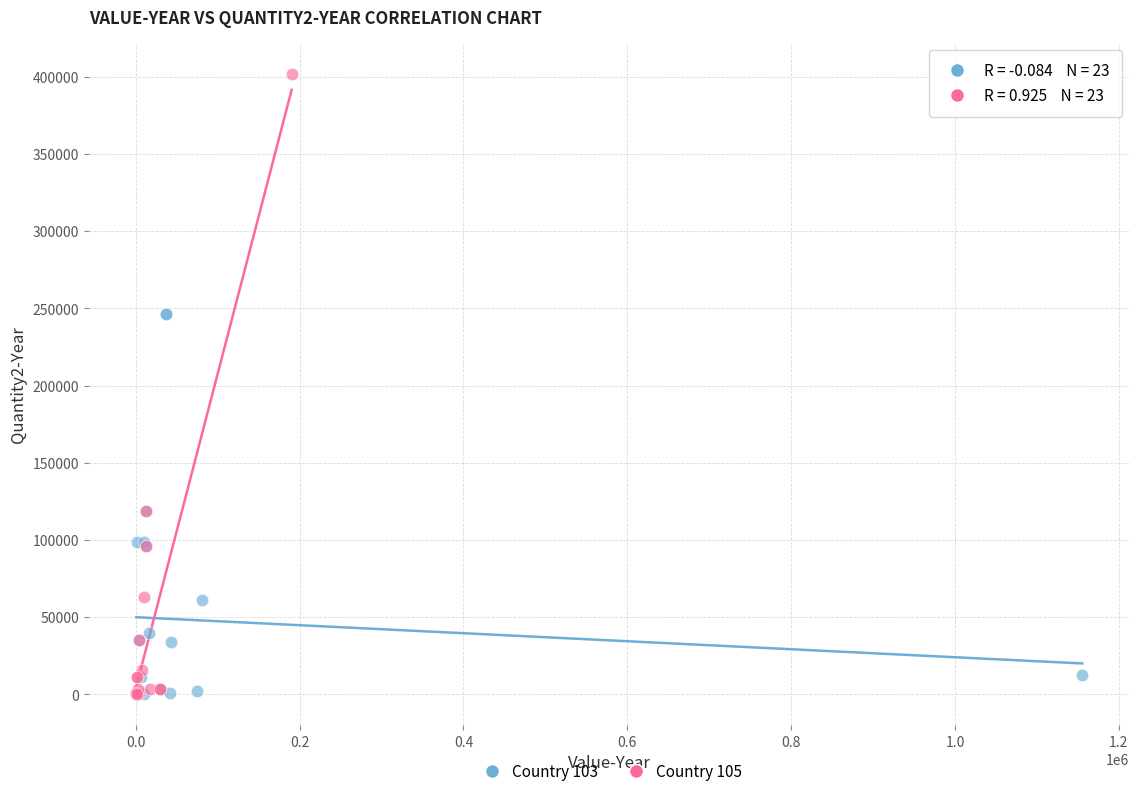

Which series contains the highest Y value?

Country 105